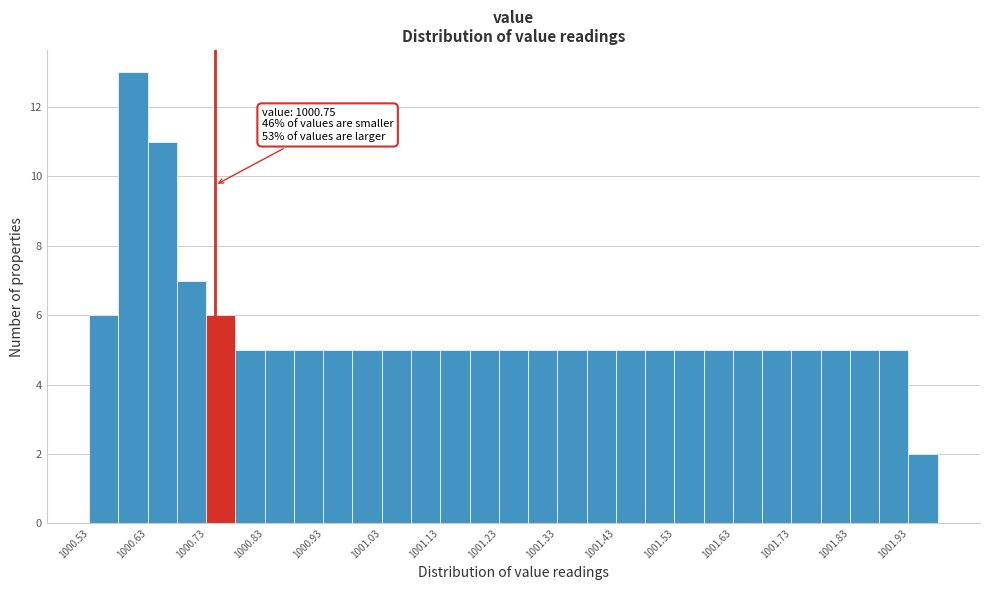

Which range on the x-axis has the tallest bar?

1000.585 to 1000.635